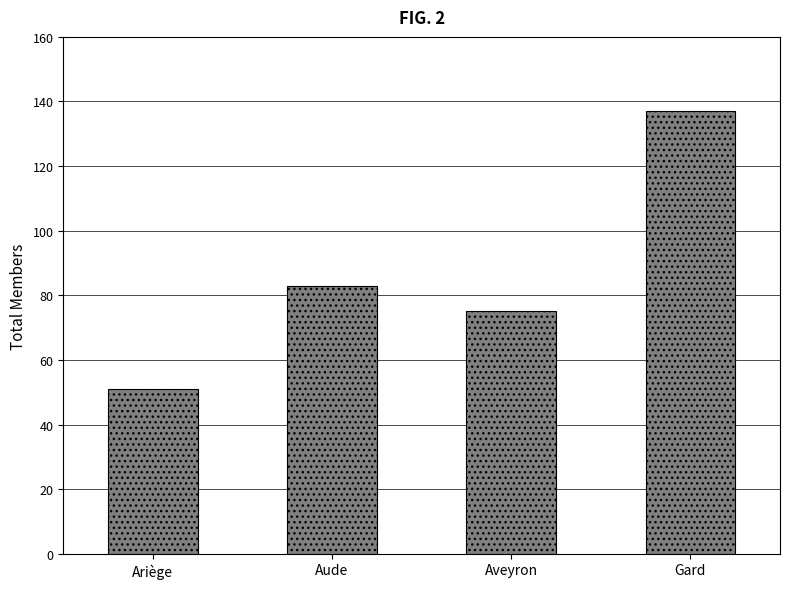

What is the maximum value shown in the chart?

137